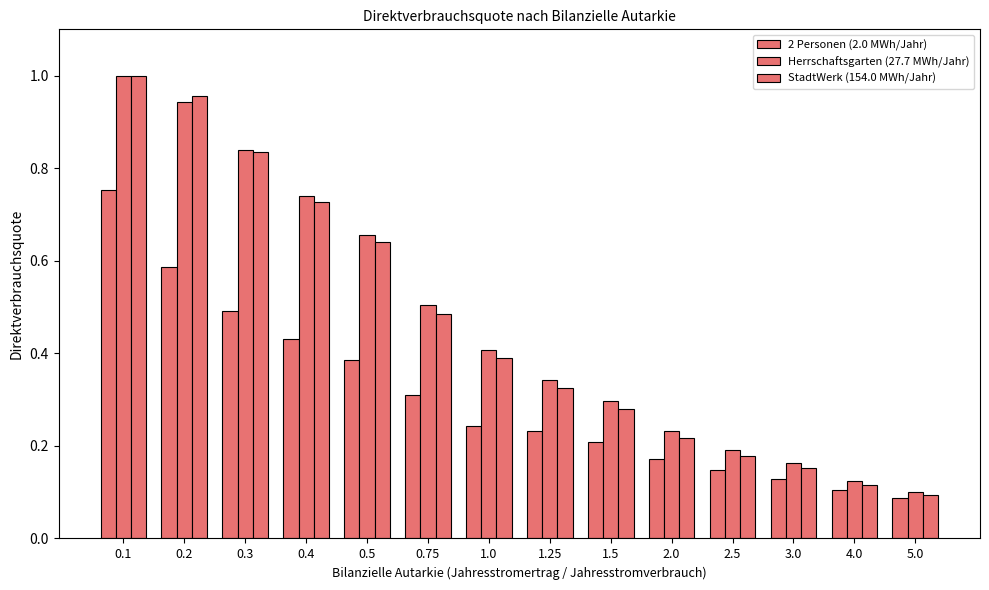

How many bars are there in each group?

3